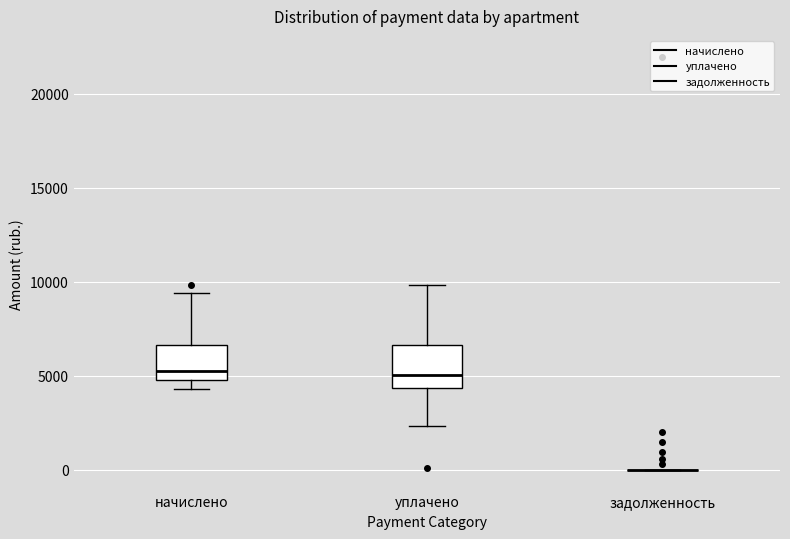

Reading left to right, transcribe this box plot: for each box, give where its median line is, the range the box spans, and where its two whiskers end, as read against the y-axis. The values are not printed on the chart, so give them approximately, as read against the axis.

начислено: median 5500, box 5000 to 6500, whiskers 4500 to 9500
уплачено: median 5000, box 4500 to 6500, whiskers 2500 to 10000
задолженность: box collapsed to a line at 0, whiskers 0 to 0